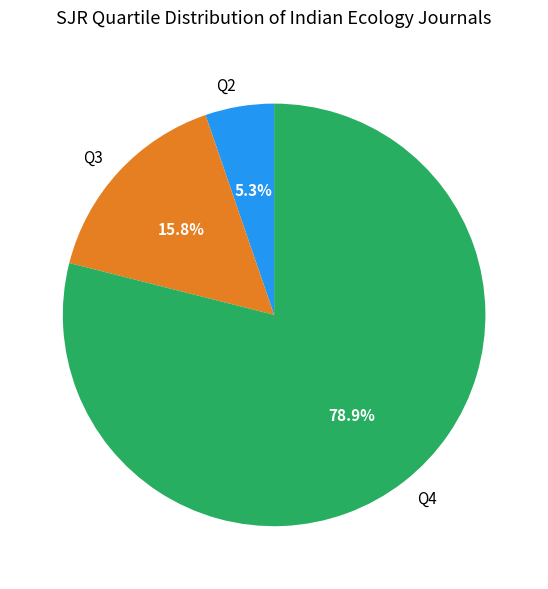

Which has a higher value, Q4 or Q2?

Q4